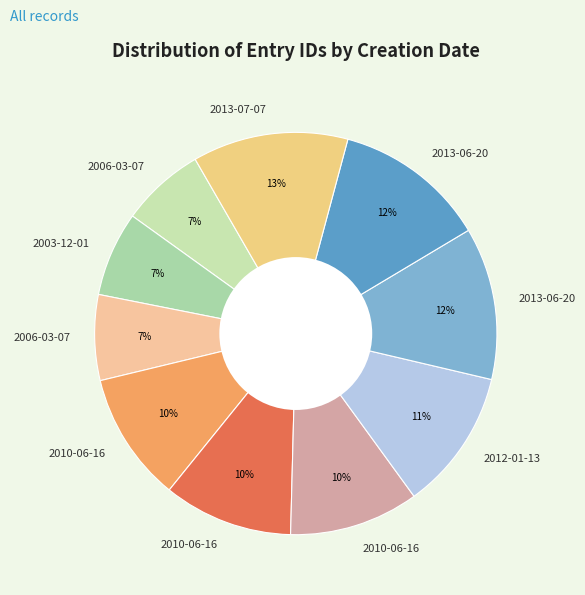

How many slices are in this pie chart?

10